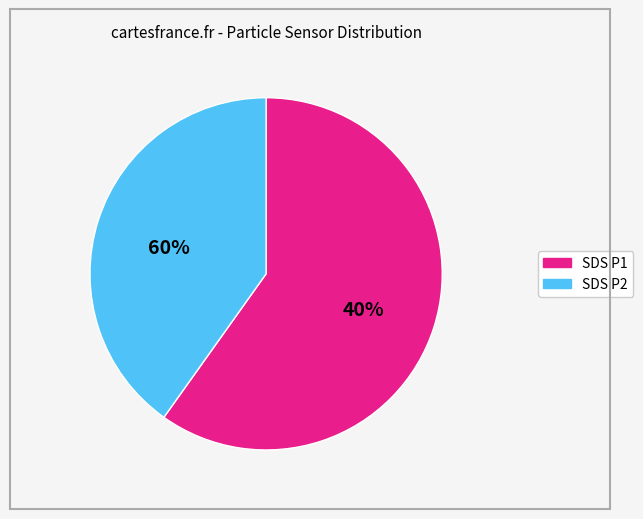

To the nearest percent, what is the difference between the largest and smallest slice percentages?

20%